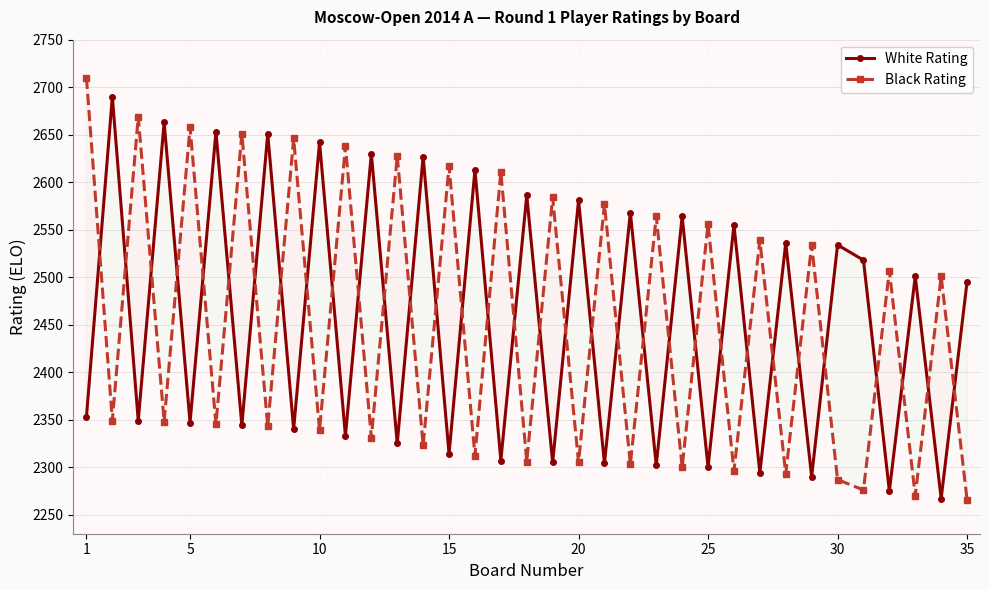

At how many categories does at least one series exceed 2474?

35